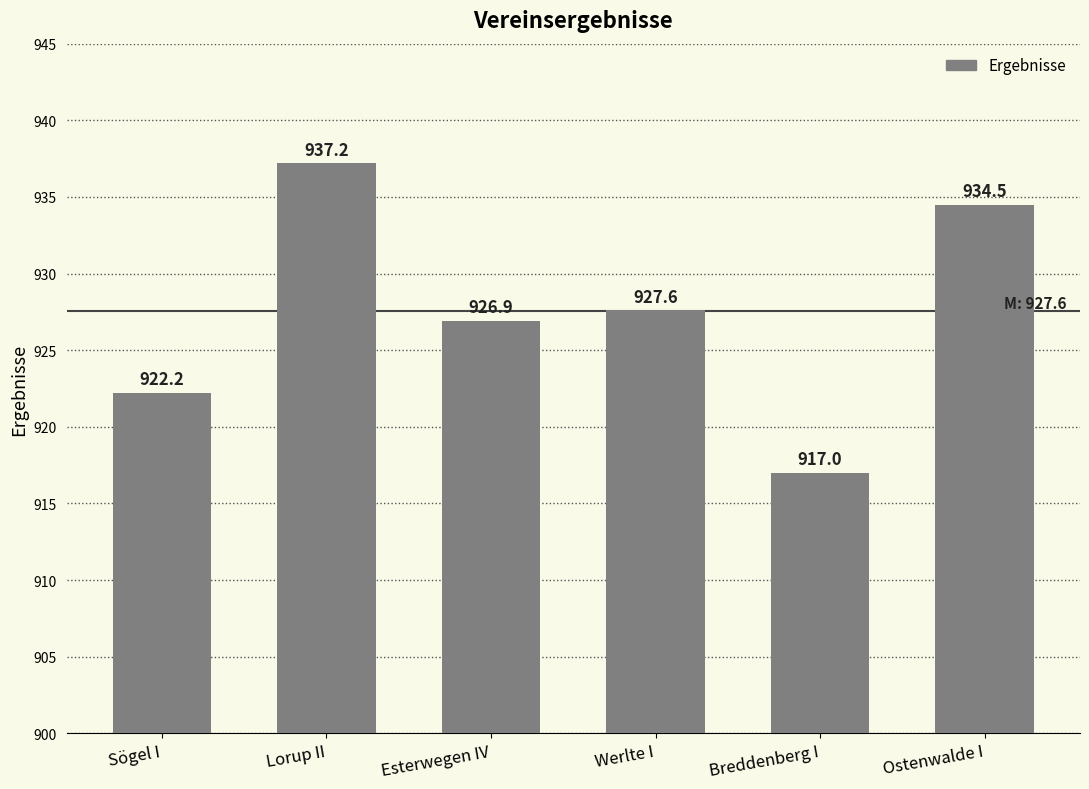

Does the chart contain stacked bars?

No